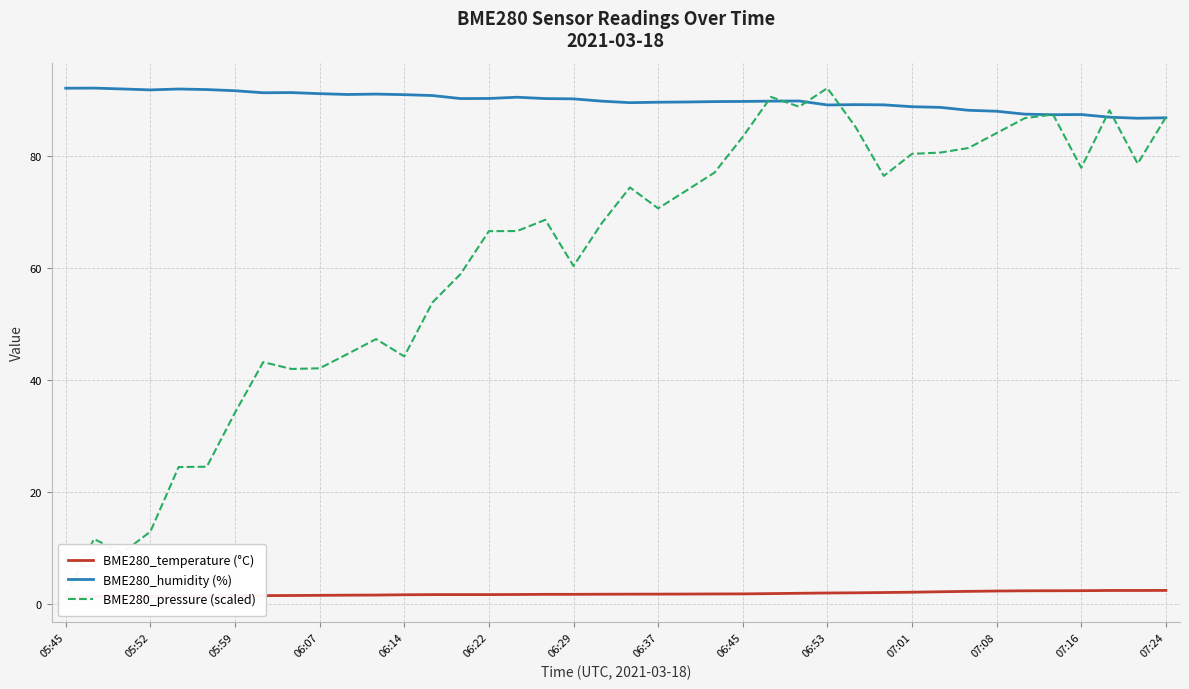

Is the value of BME280_humidity (%) at 31 greater than the value of BME280_pressure (scaled) at 31?

Yes